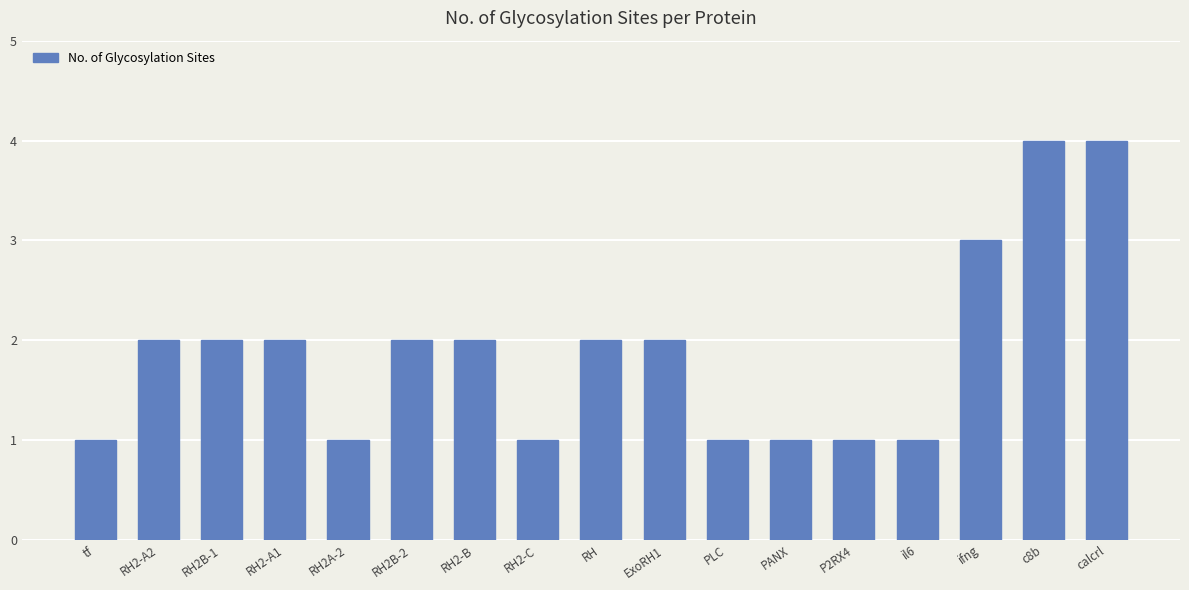

What is the sum of the values at RH2B-1 and RH2-A1?

4